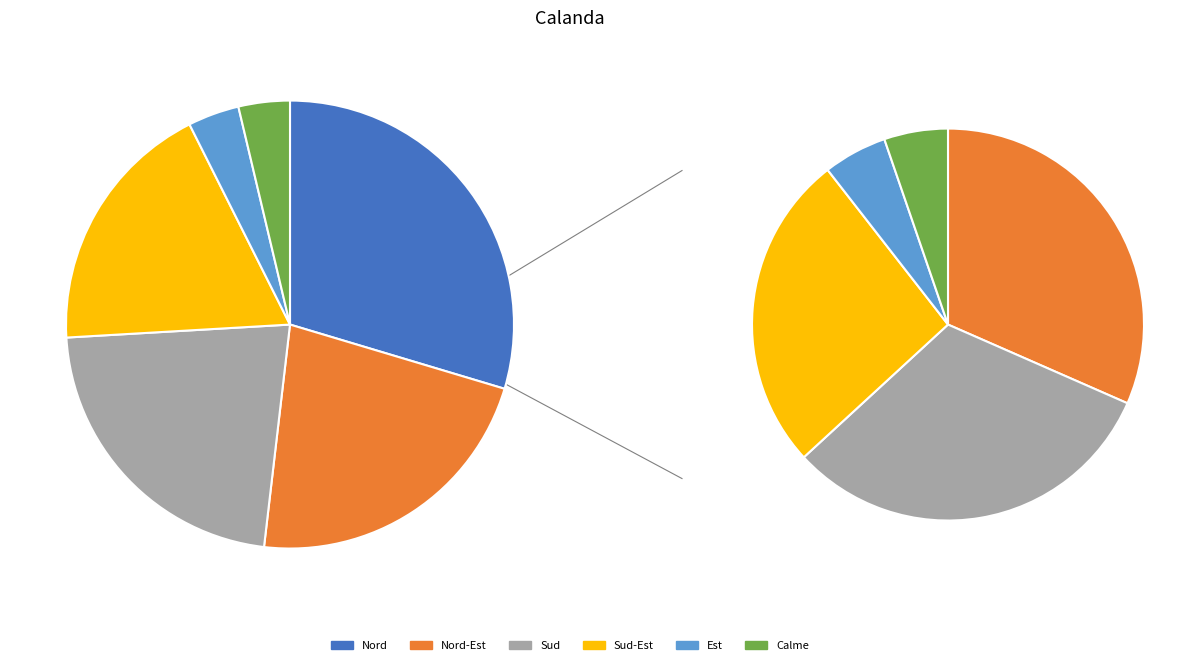

Is there any slice that represents more than half of the pie?

No